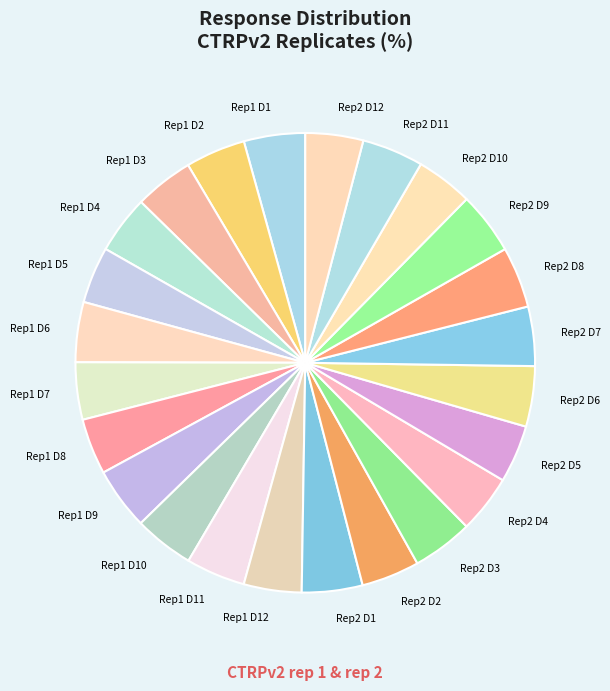

True or false: Rep2 D12 accounts for 4% of the total.

True